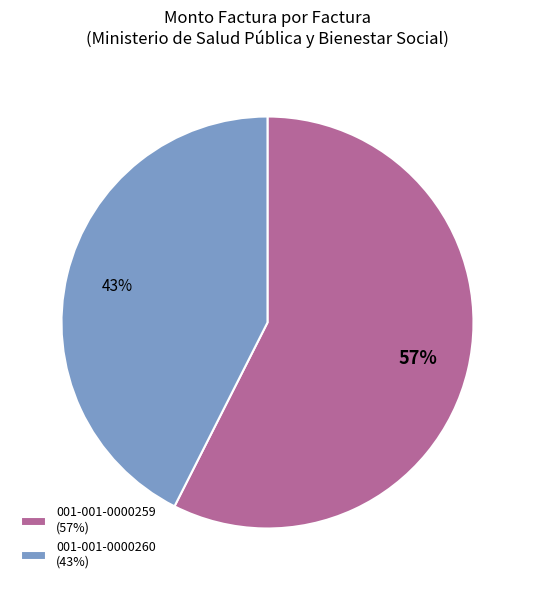

To the nearest percent, what percentage of the pie is 001-001-0000260?

43%